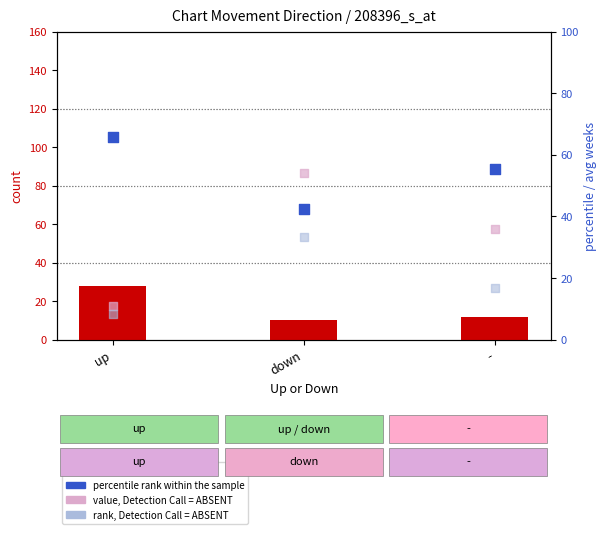

Which series reaches the minimum Y coordinate?

rank, Detection Call = ABSENT